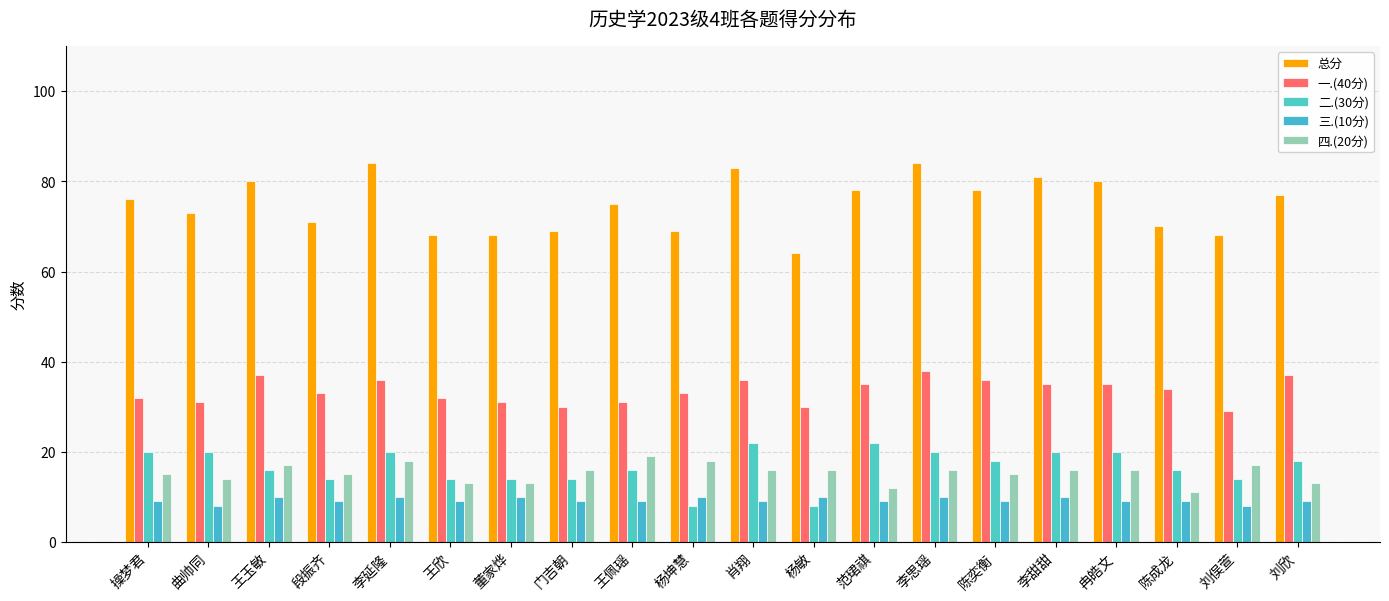

Reading left to right, extract all data points from this chart.

总分: 76	73	80	71	84	68	68	69	75	69	83	64	78	84	78	81	80	70	68	77
一.(40分): 32	31	37	33	36	32	31	30	31	33	36	30	35	38	36	35	35	34	29	37
二.(30分): 20	20	16	14	20	14	14	14	16	8	22	8	22	20	18	20	20	16	14	18
三.(10分): 9	8	10	9	10	9	10	9	9	10	9	10	9	10	9	10	9	9	8	9
四.(20分): 15	14	17	15	18	13	13	16	19	18	16	16	12	16	15	16	16	11	17	13